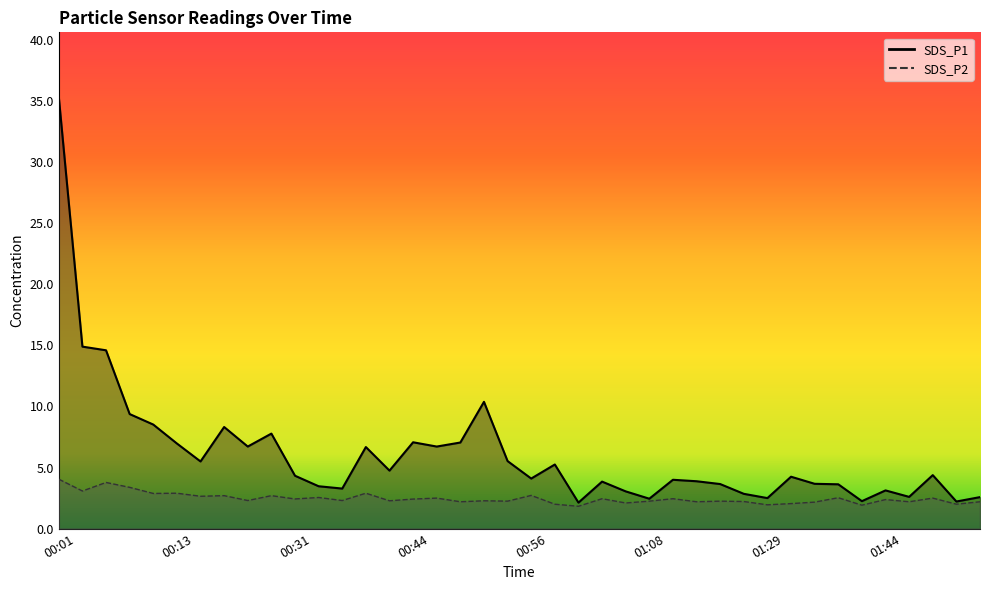

True or false: SDS_P2 line and SDS_P1 line intersect in this chart.

False